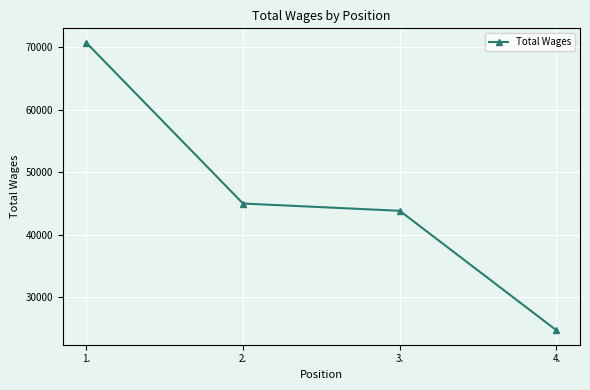

Where is the data nearest to the value 47683?

2.